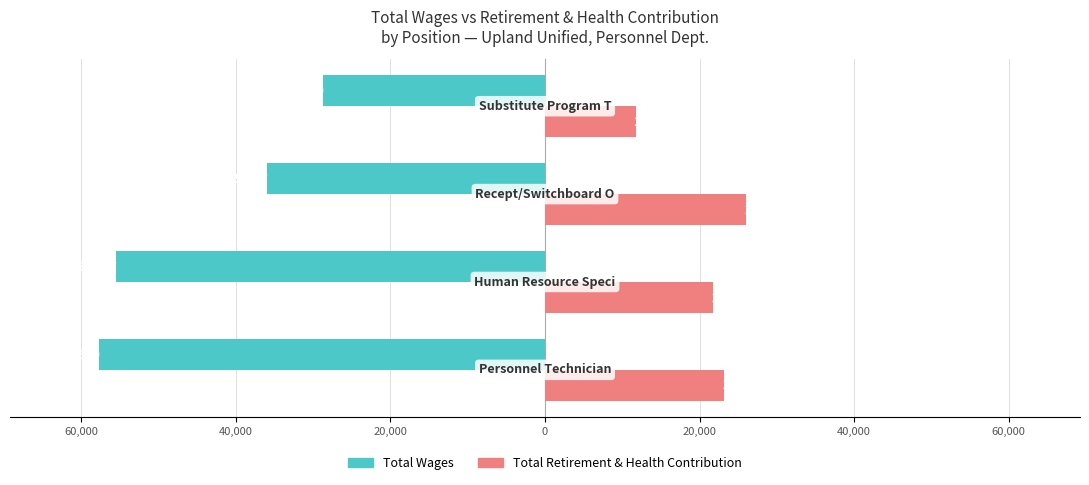

What are all the series names shown in the legend?

Total Wages, Total Retirement & Health Contribution